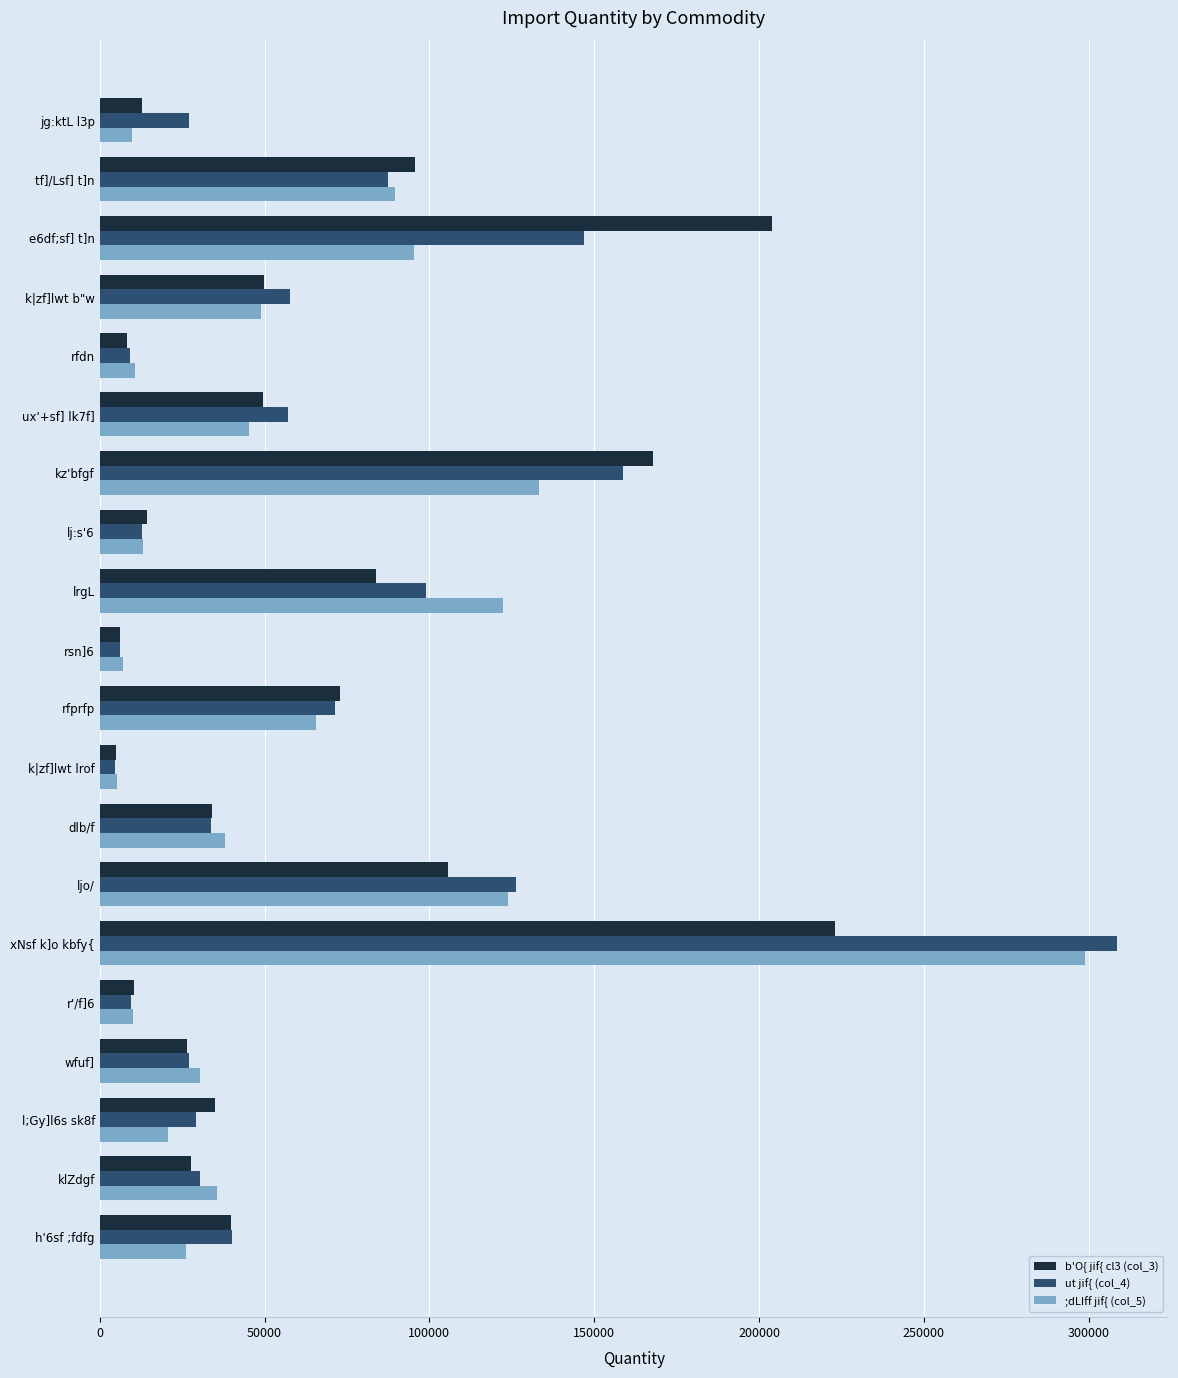

At e6df;sf] t]n, list the series in order from smallest to largest.

;dLIff jif{ (col_5), ut jif{ (col_4), b'O{ jif{ cl3 (col_3)